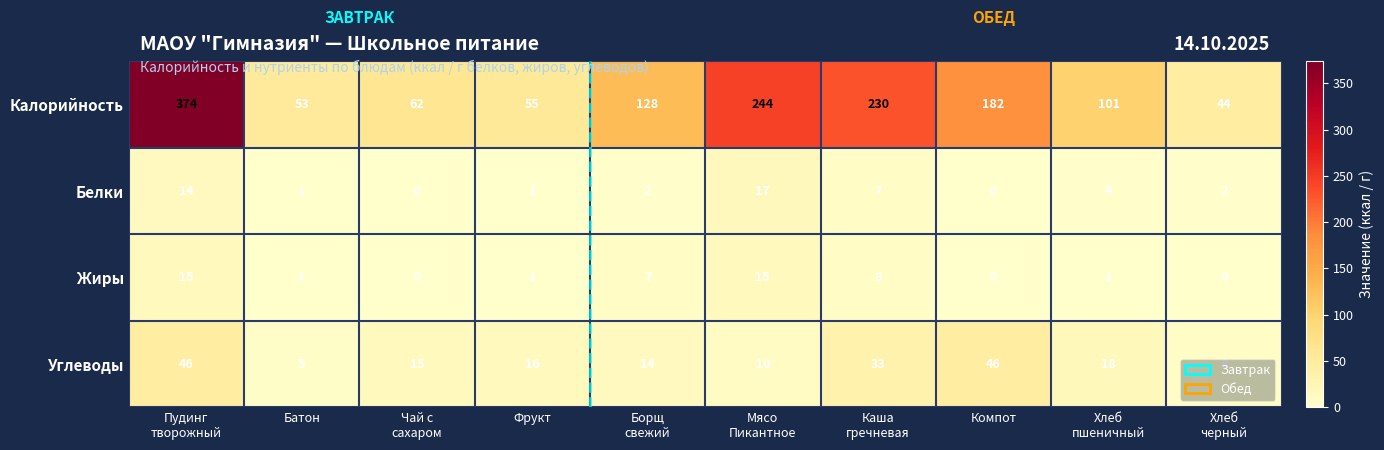

At which category is the sum across all series the highest?

Пудинг
творожный